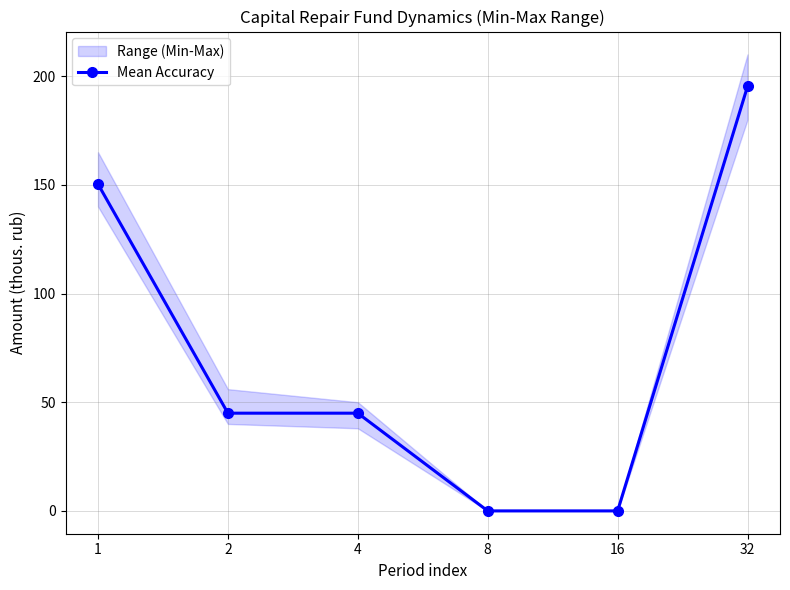

How many lines are shown in the chart?

1